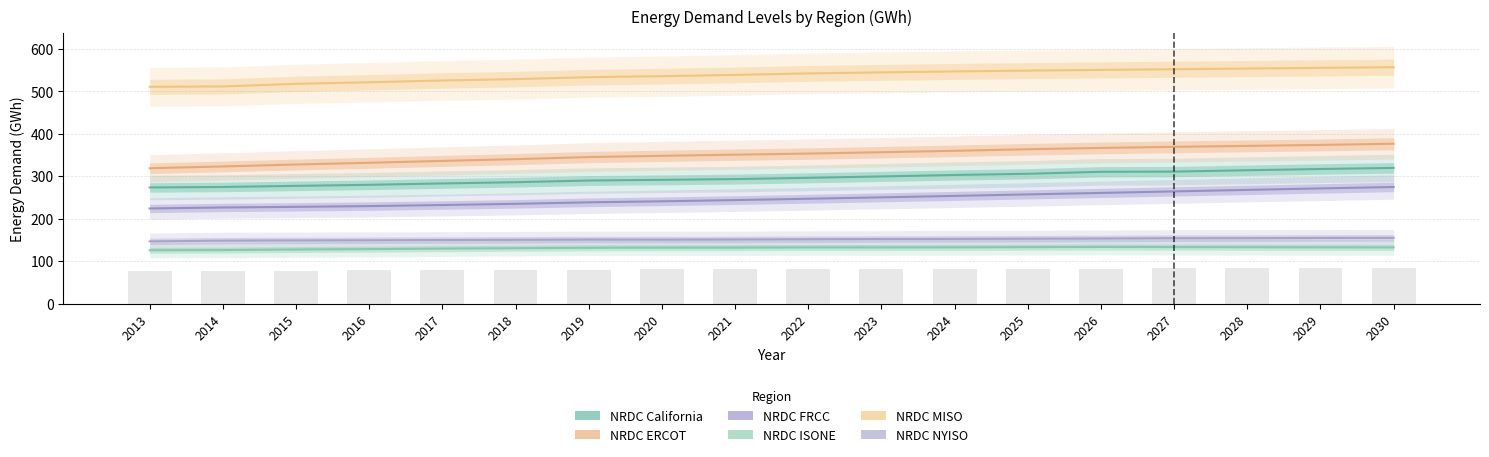

The NRDC ERCOT series shows 327.4 at 2015. True or false?

True